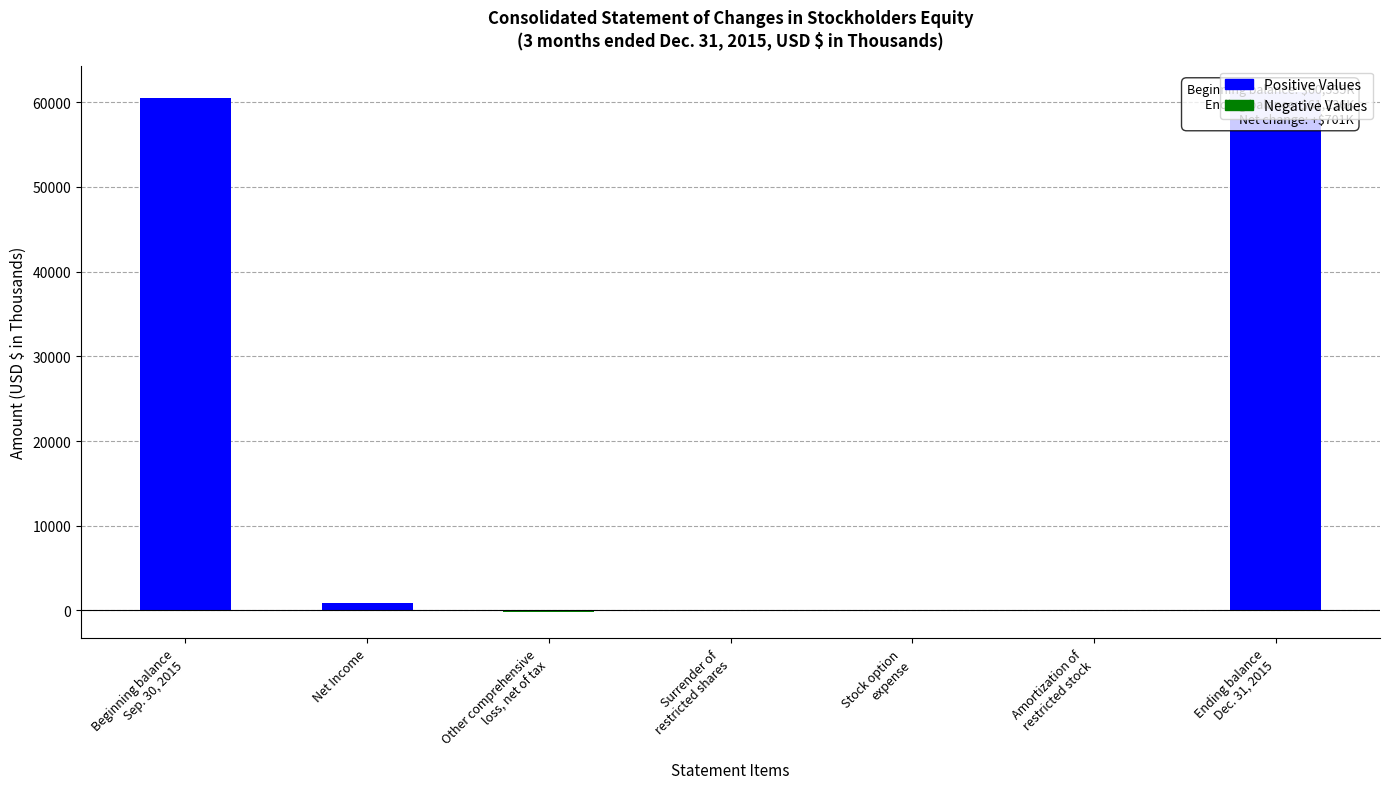

What value does the Negative Values series have at Surrender of
restricted shares, to the nearest 10?

-10